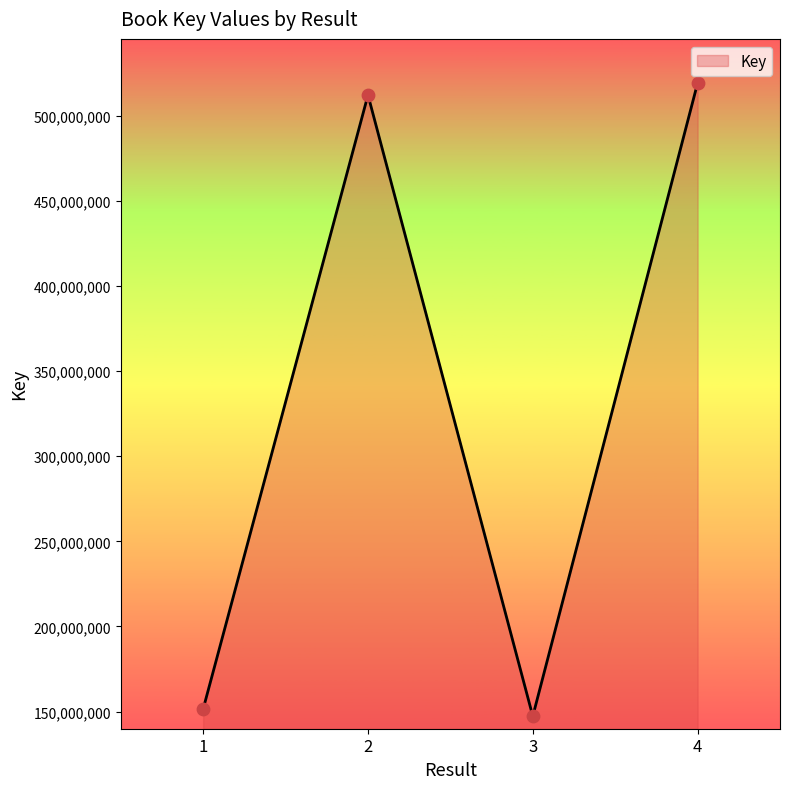

What is the change in value from 1 to 3?

-4255344